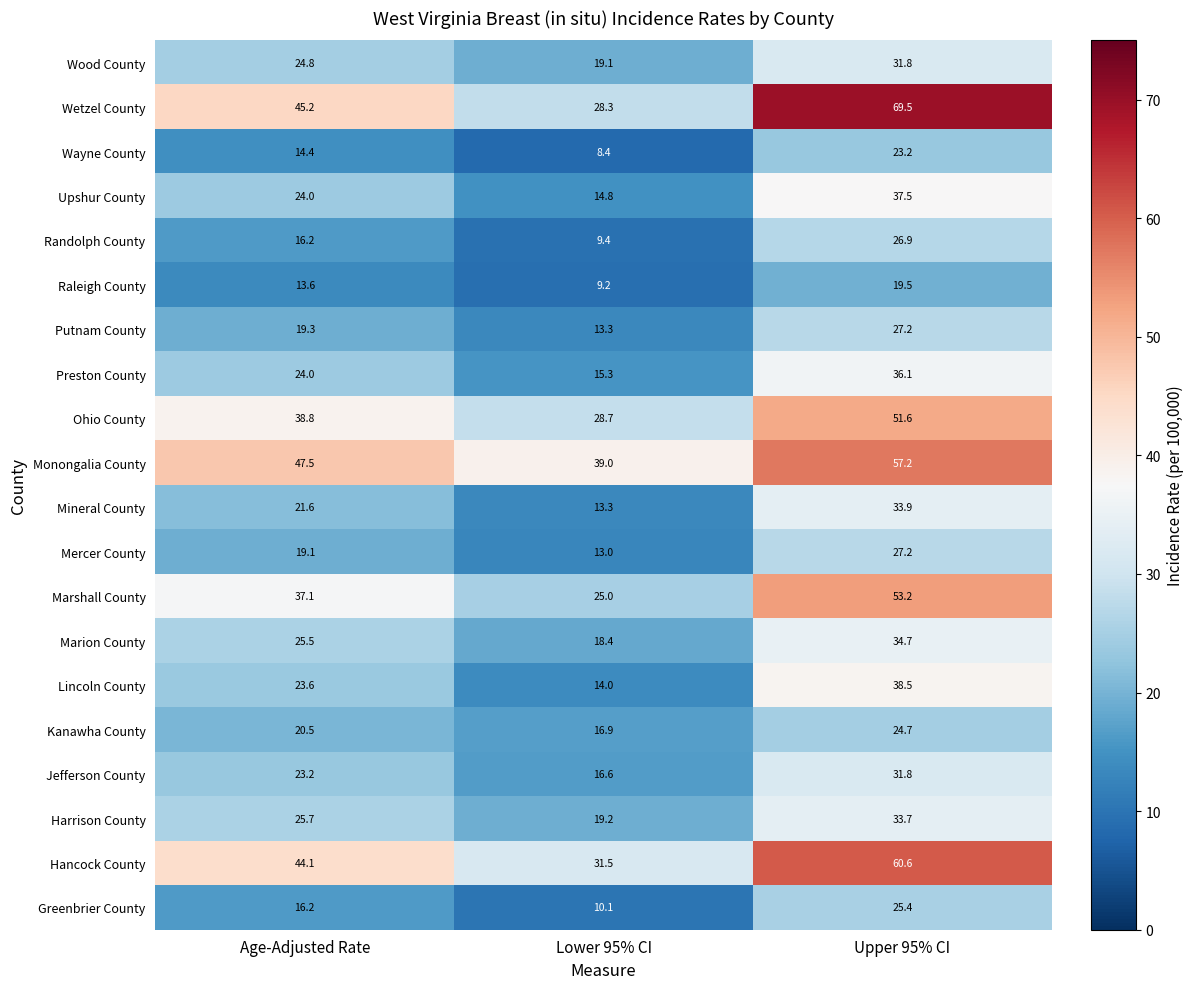

At how many categories does at least one series exceed 32?

3